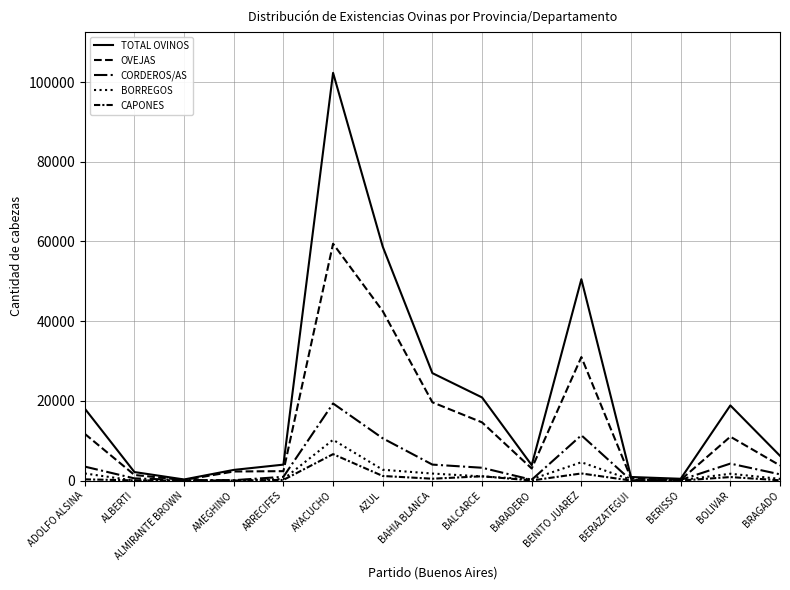

What is the value of the BORREGOS point at the 15th from the left?

425